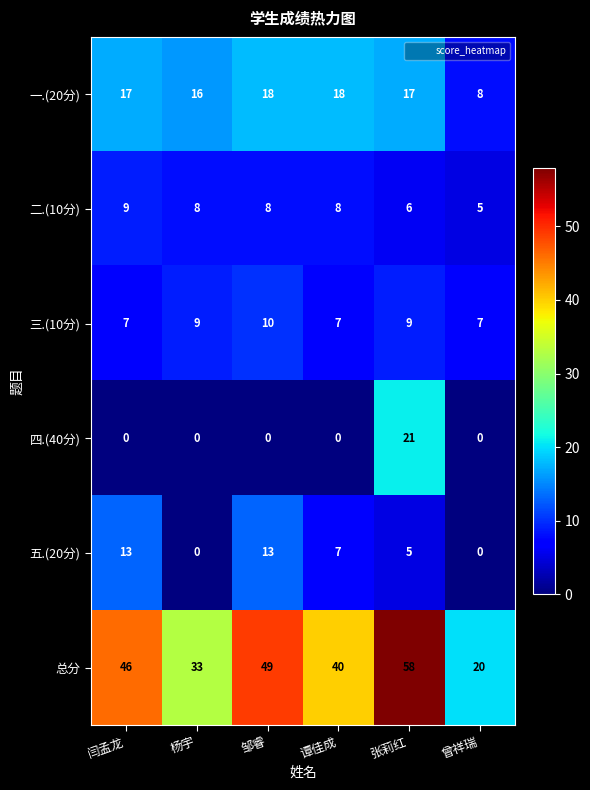

Which series has the largest total across all categories?

总分